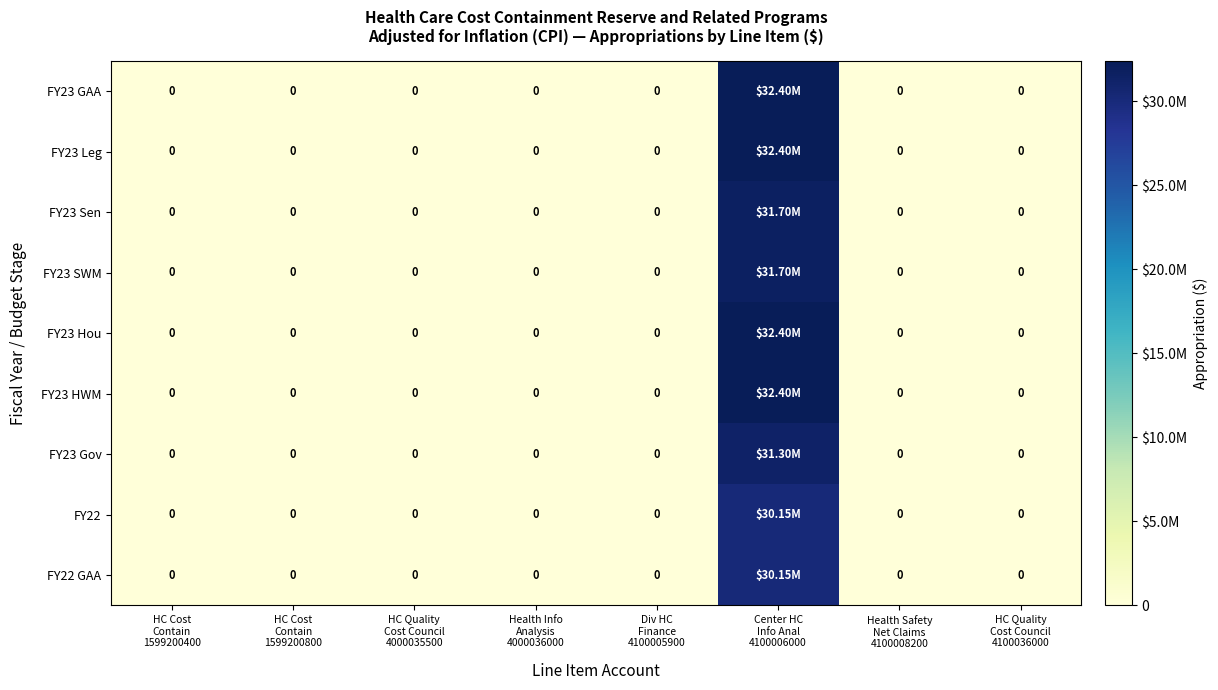

How many positive values does the FY23 Leg series have?

1